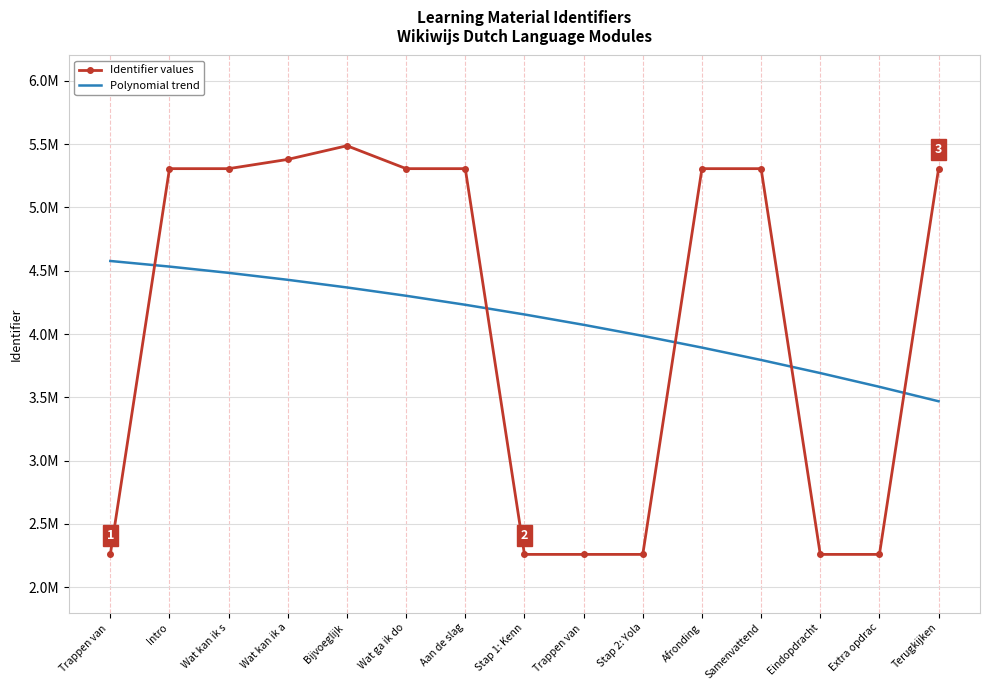

What are all the series names shown in the legend?

Identifier values, Polynomial trend